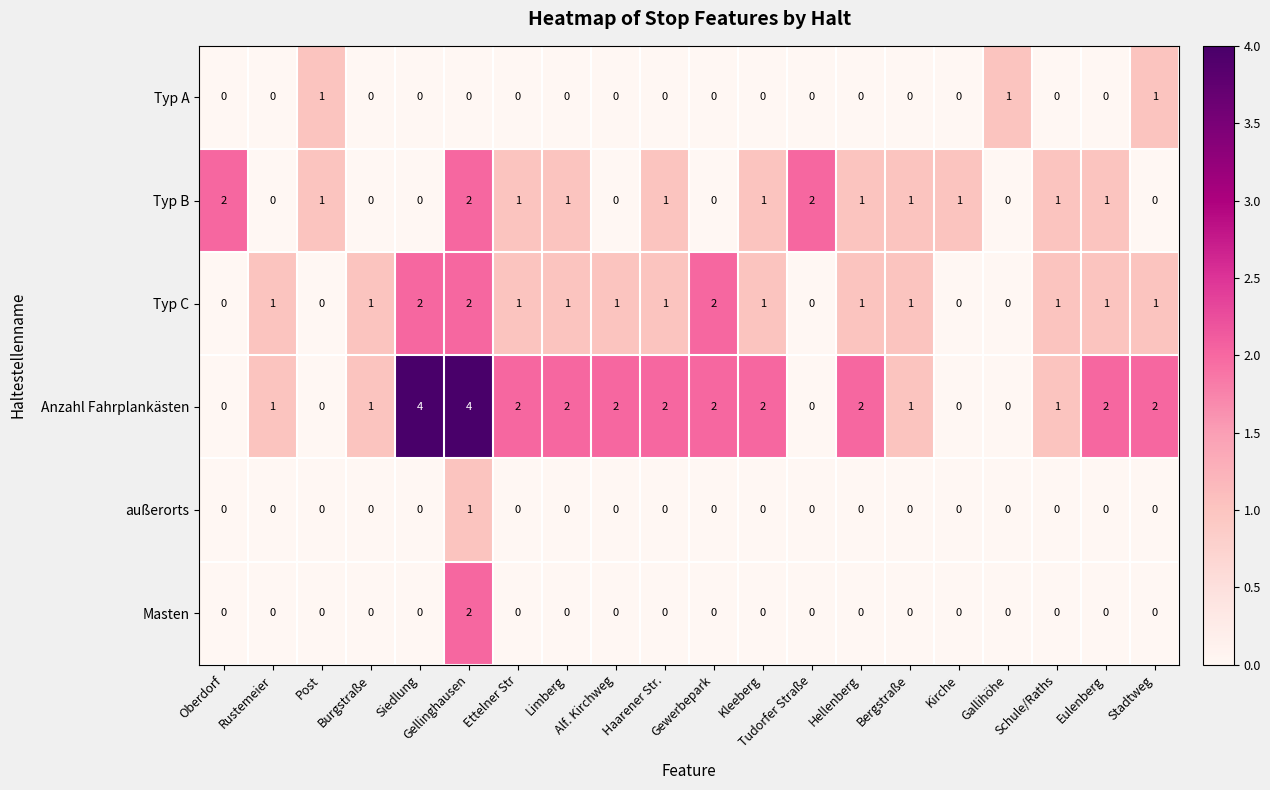

What is the greatest value displayed?

4